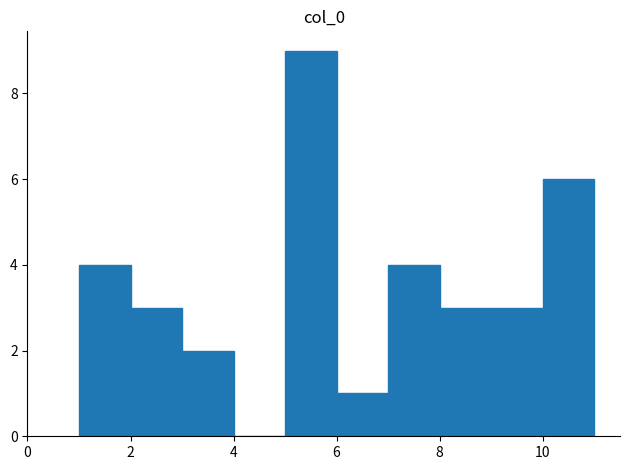

Over which range of the x-axis is the bar tallest?

5 to 6